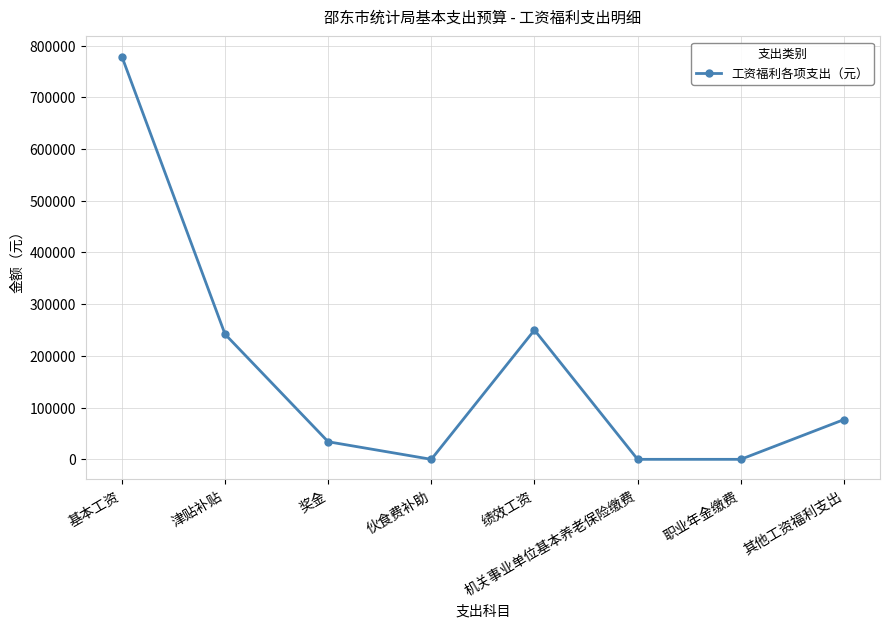

Between 机关事业单位基本养老保险缴费 and 基本工资, which is larger?

基本工资